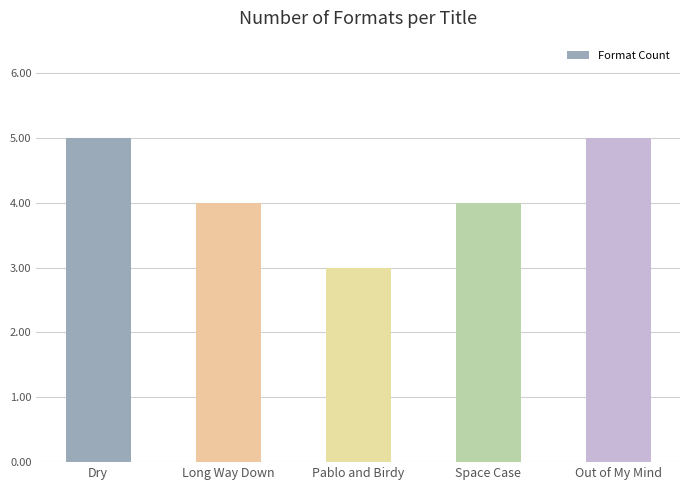

What is the change in value from Long Way Down to Pablo and Birdy?

-1